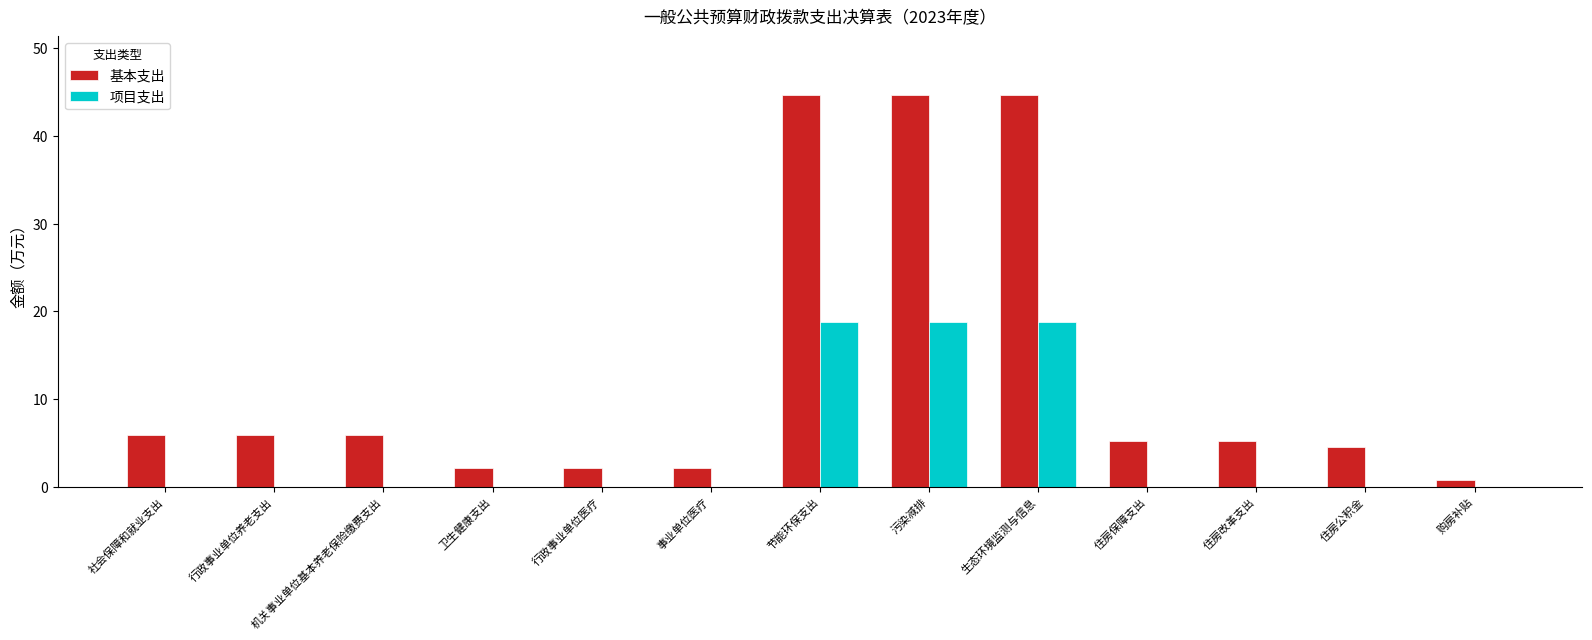

What is the sum of all 基本支出 values?

173.9